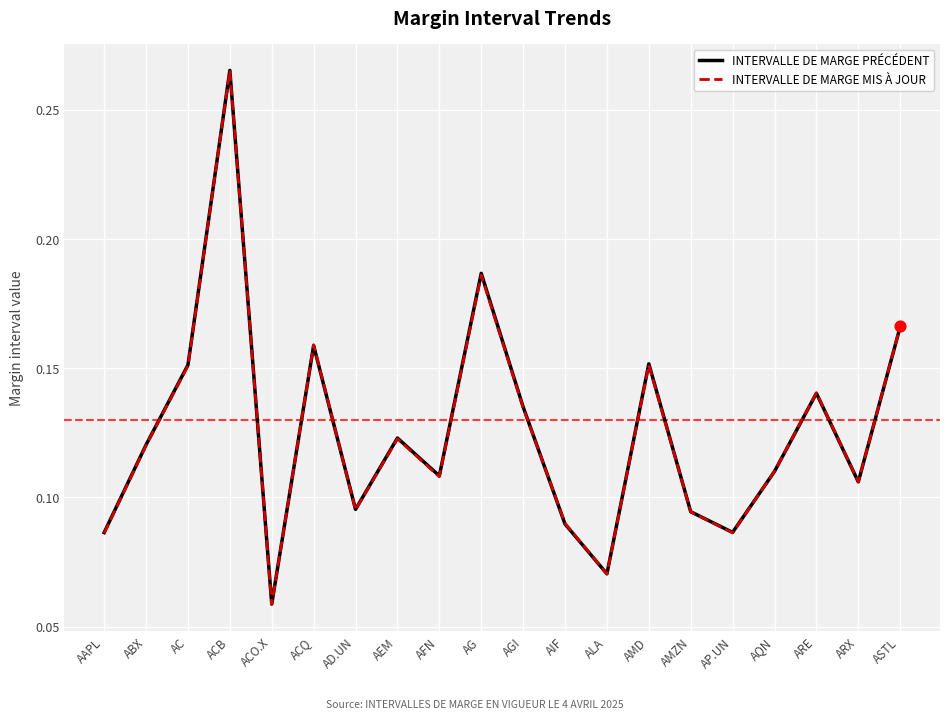

Is the value of INTERVALLE DE MARGE PRÉCÉDENT at ABX greater than the value of INTERVALLE DE MARGE MIS À JOUR at ACB?

No